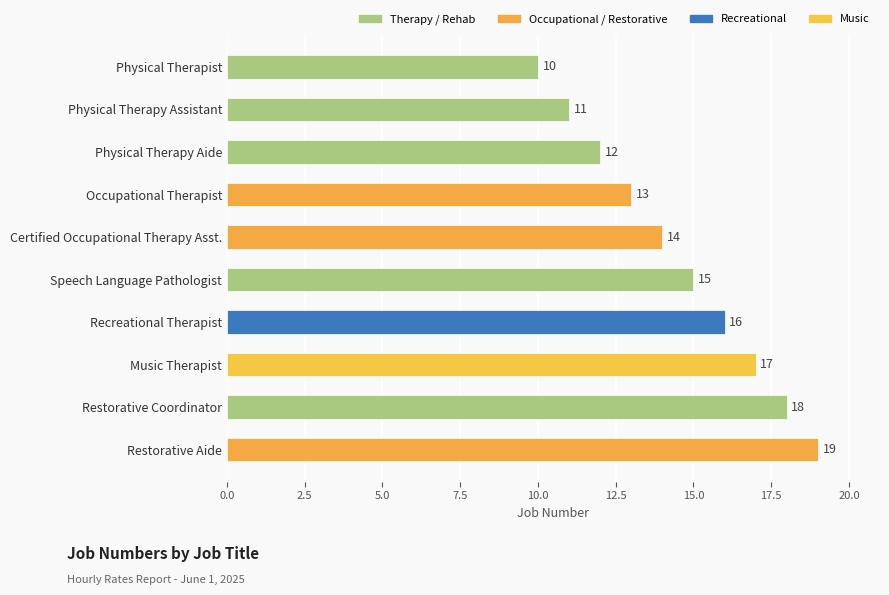

What is the difference between the maximum and minimum values?

9